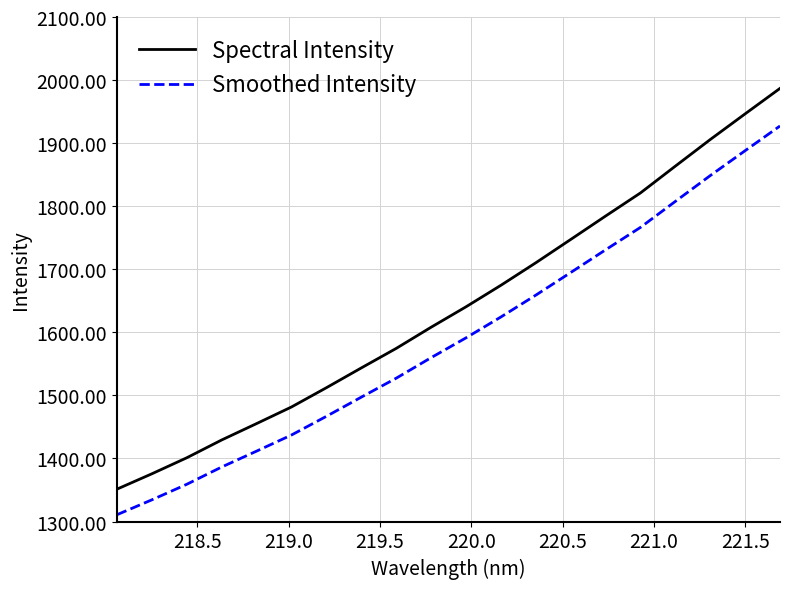

Rank the series by their average value, from lowest to highest.

Smoothed Intensity, Spectral Intensity